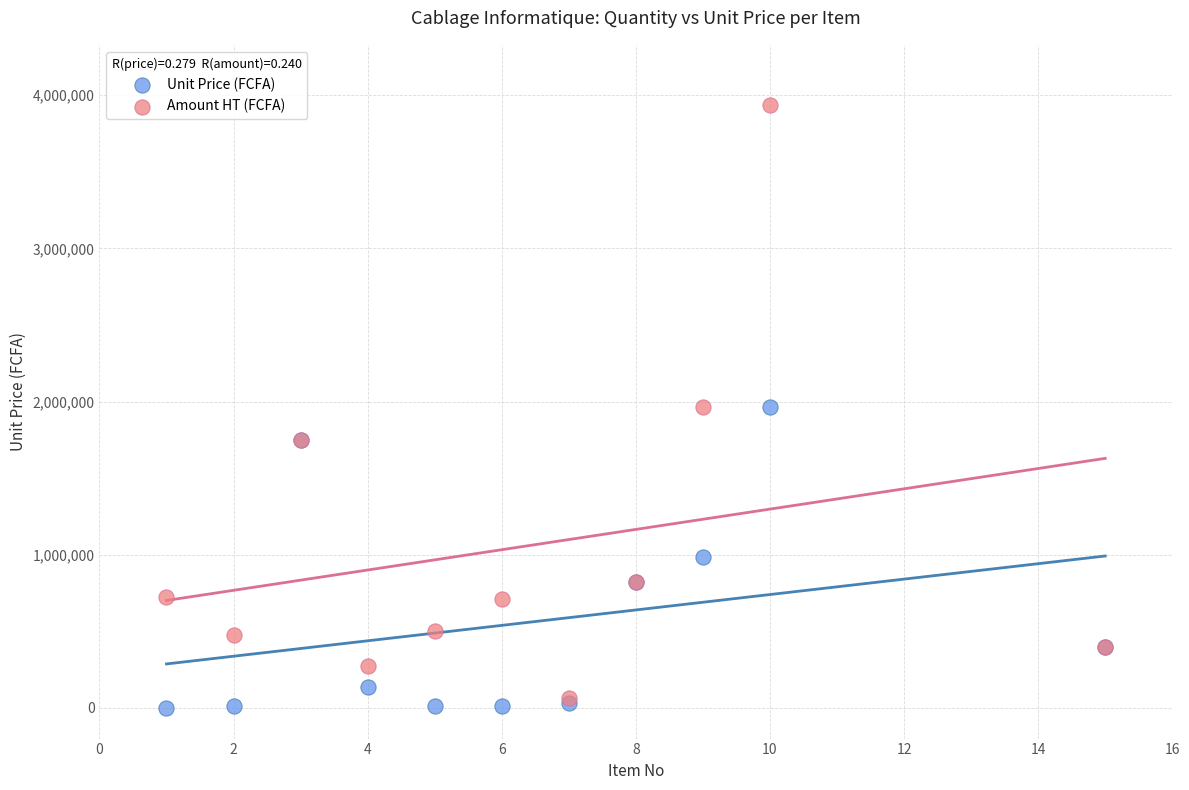

What are all the series names shown in the legend?

Unit Price (FCFA), Amount HT (FCFA)